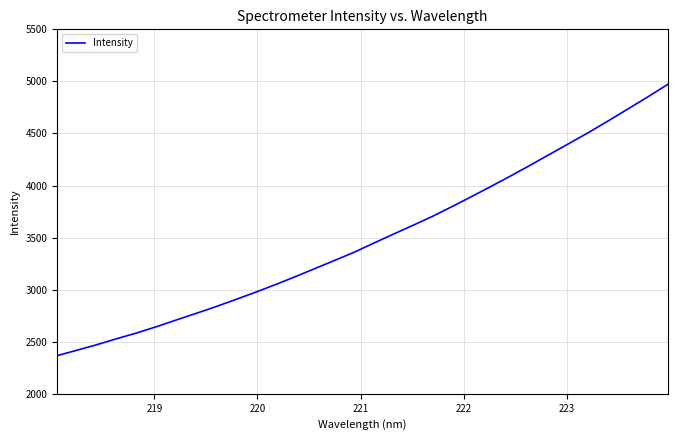

How many series are shown in this chart?

1